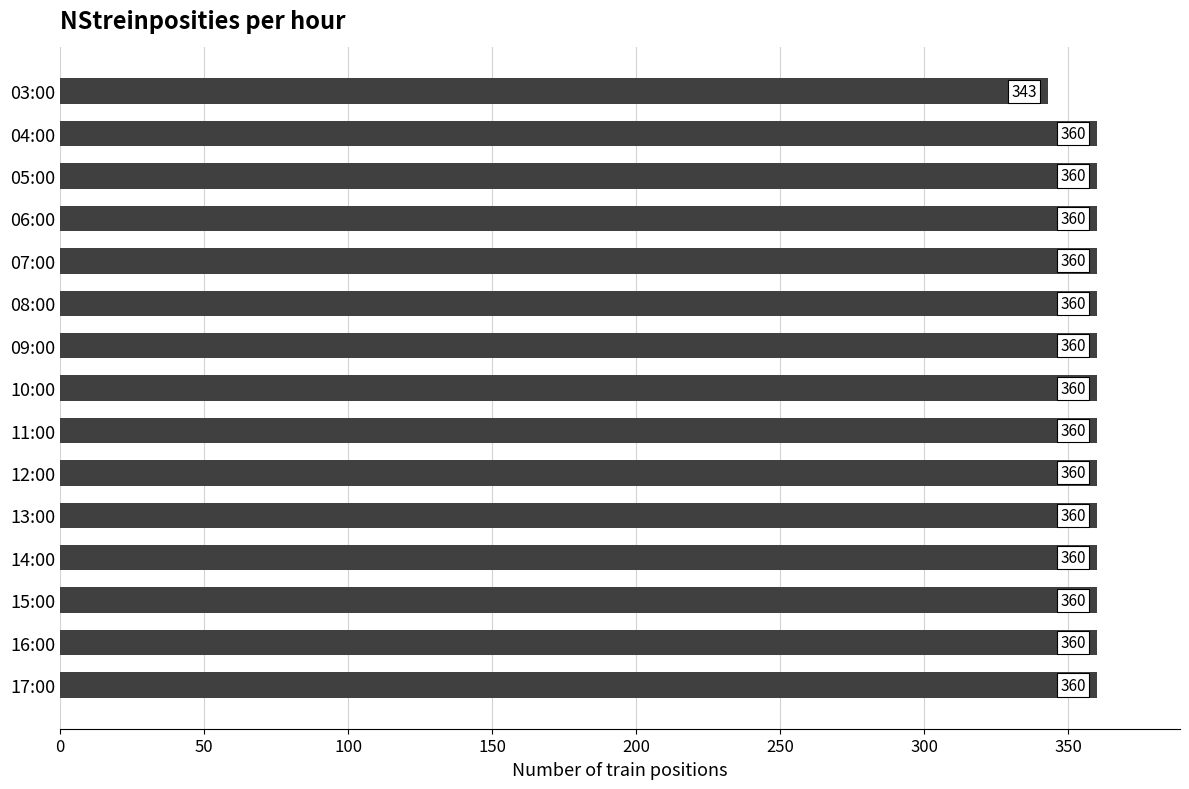

What position from the top is 06:00?

4